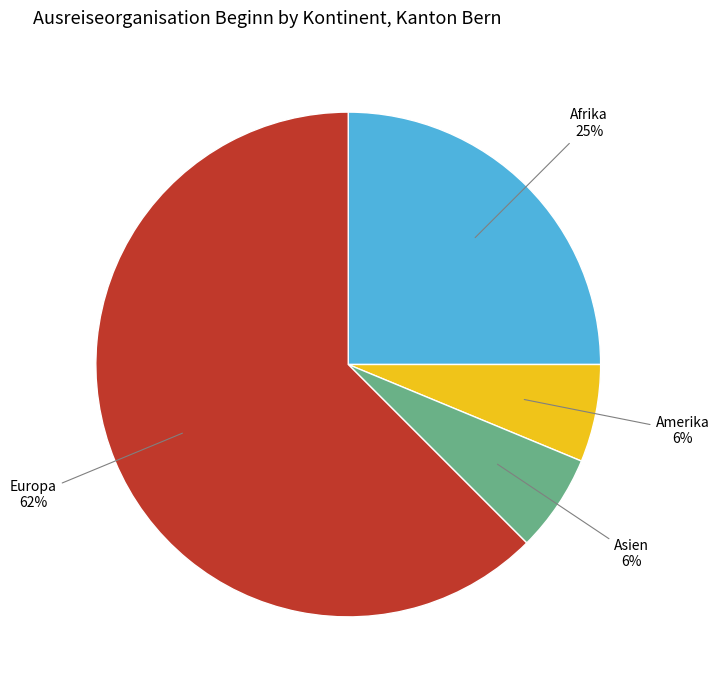

What is the ratio of the value at Europa to the value at Afrika?

2.5